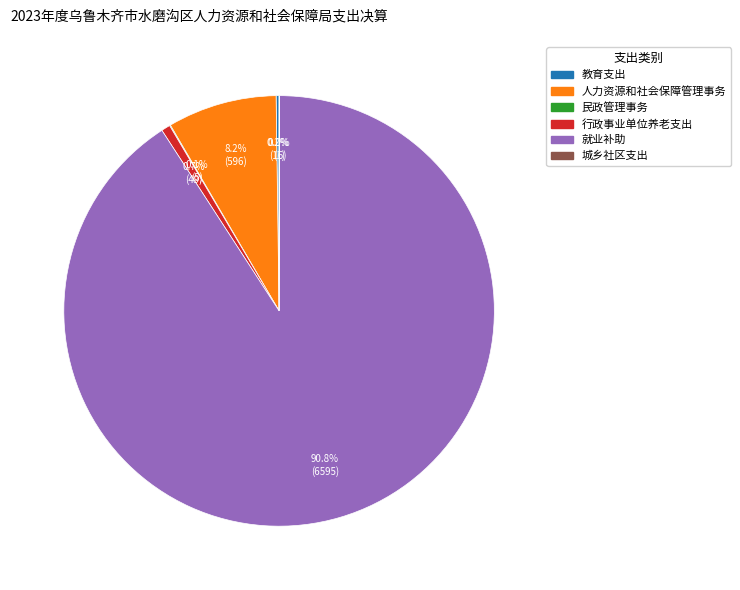

Approximately how many times larger is the value at 人力资源和社会保障管理事务 compared to 行政事业单位养老支出?

12.3